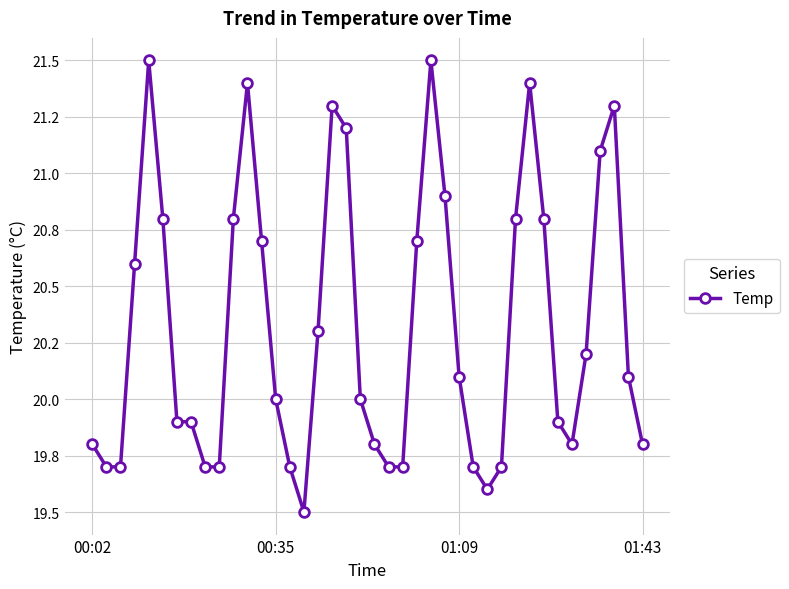

Is this an area chart (filled region under the line)?

No